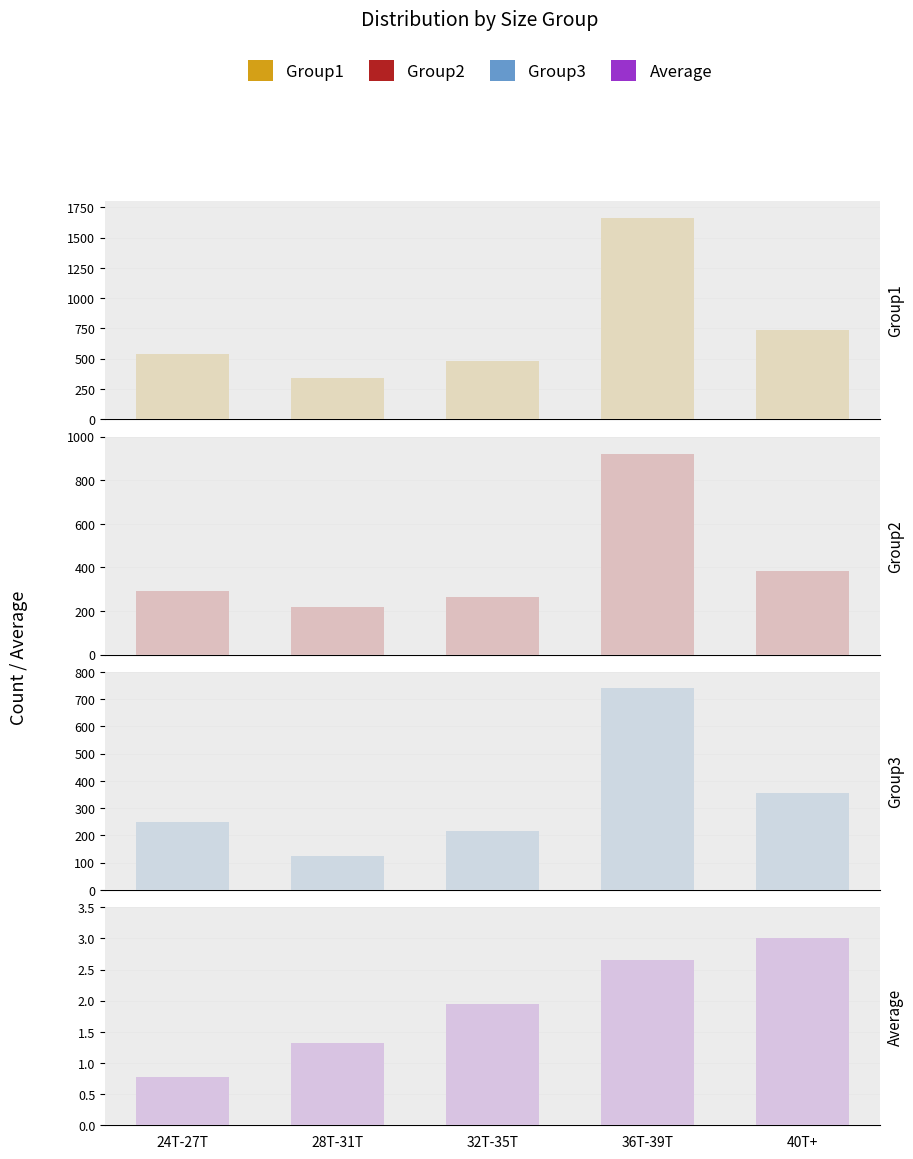

Is it true that Group3 equals 217.0 at 32T-35T?

True